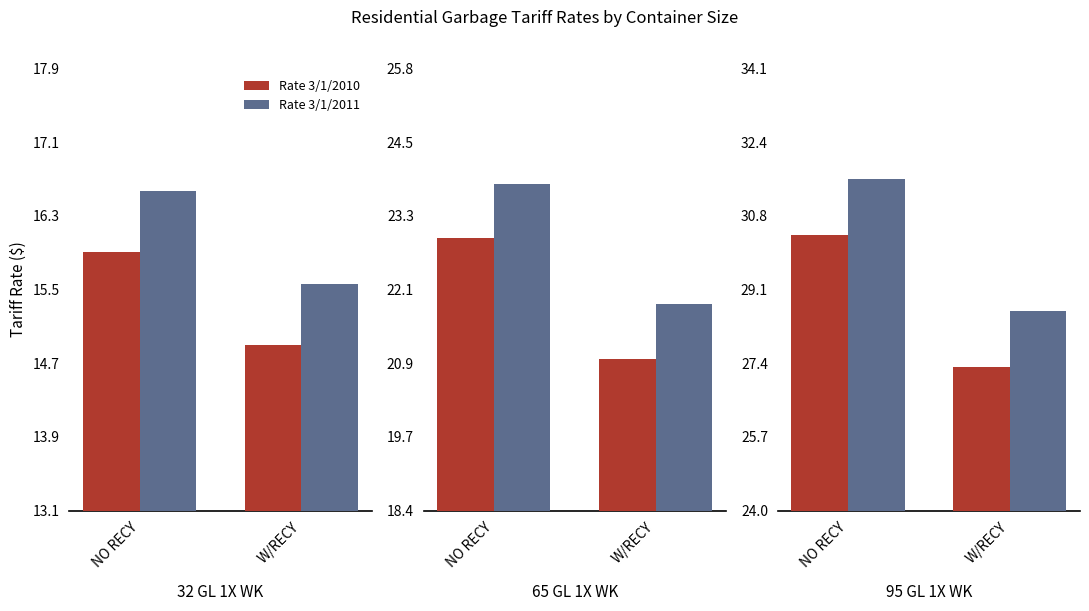

What is the difference between the highest and lowest values at NO RECY?

1.3